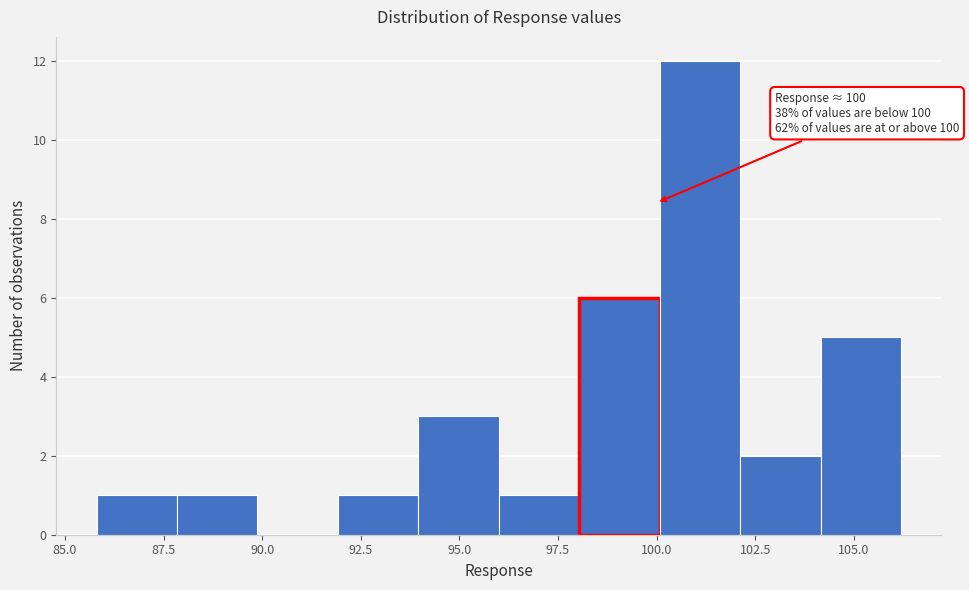

Which range on the x-axis has the tallest bar?

100 to 102